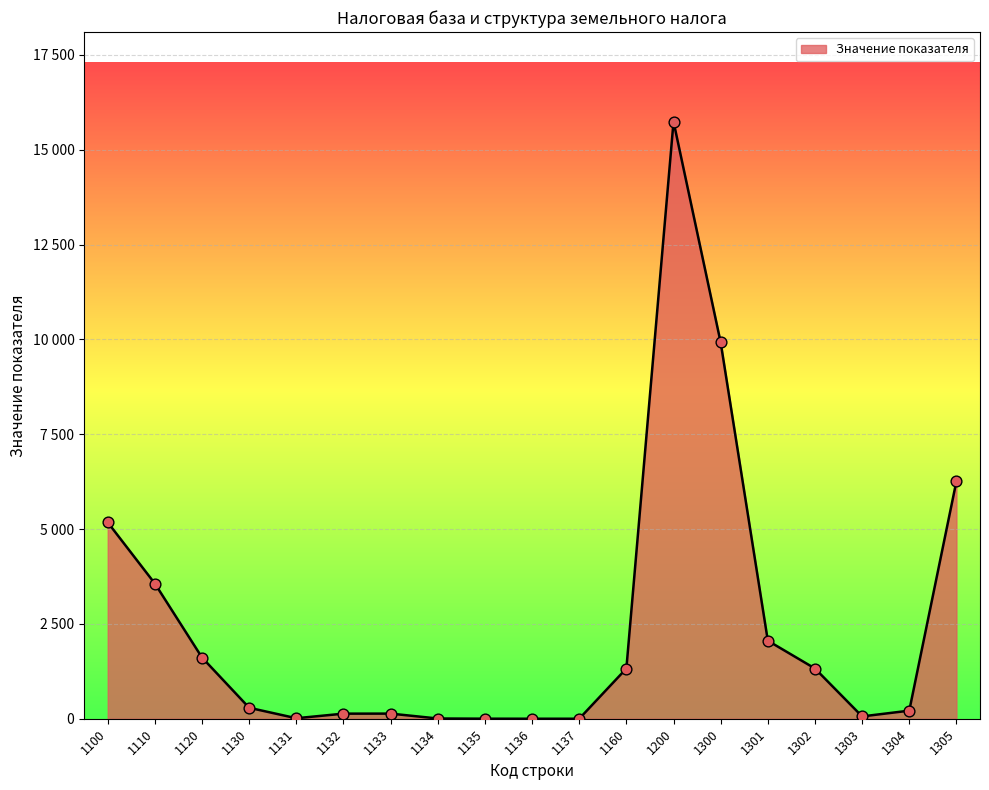

What is the ratio of the value at 1120 to the value at 1132?

12.0